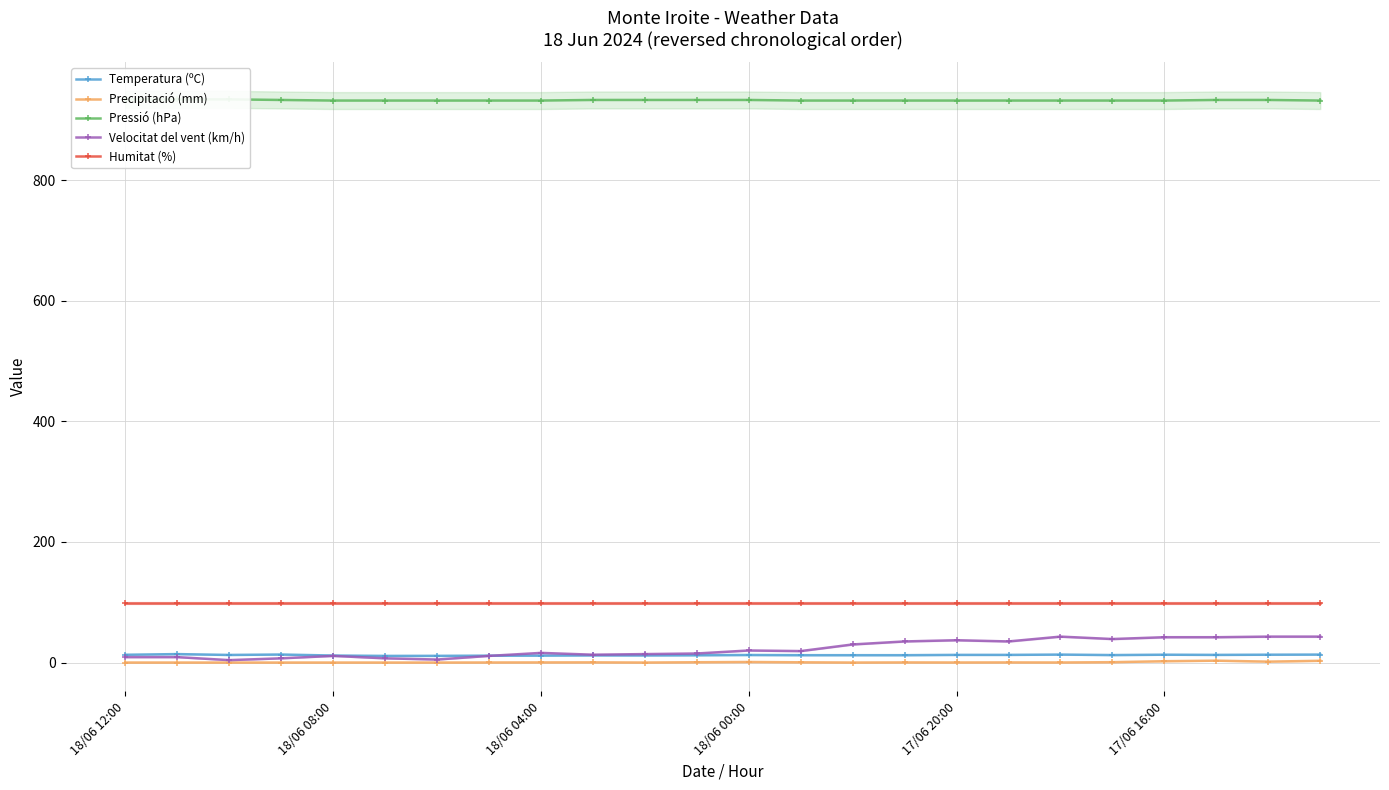

What is the average value of the Pressió (hPa) series?

932.5